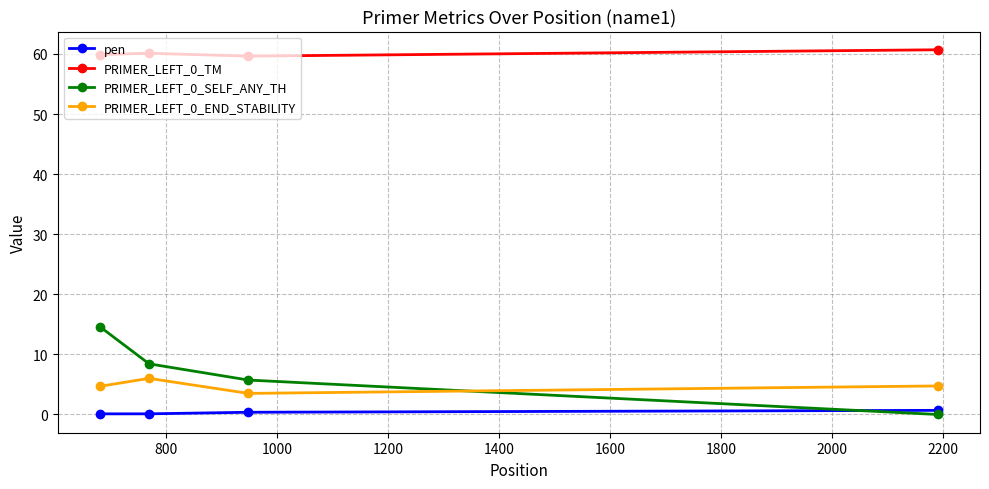

True or false: PRIMER_LEFT_0_SELF_ANY_TH and PRIMER_LEFT_0_END_STABILITY intersect in this chart.

True